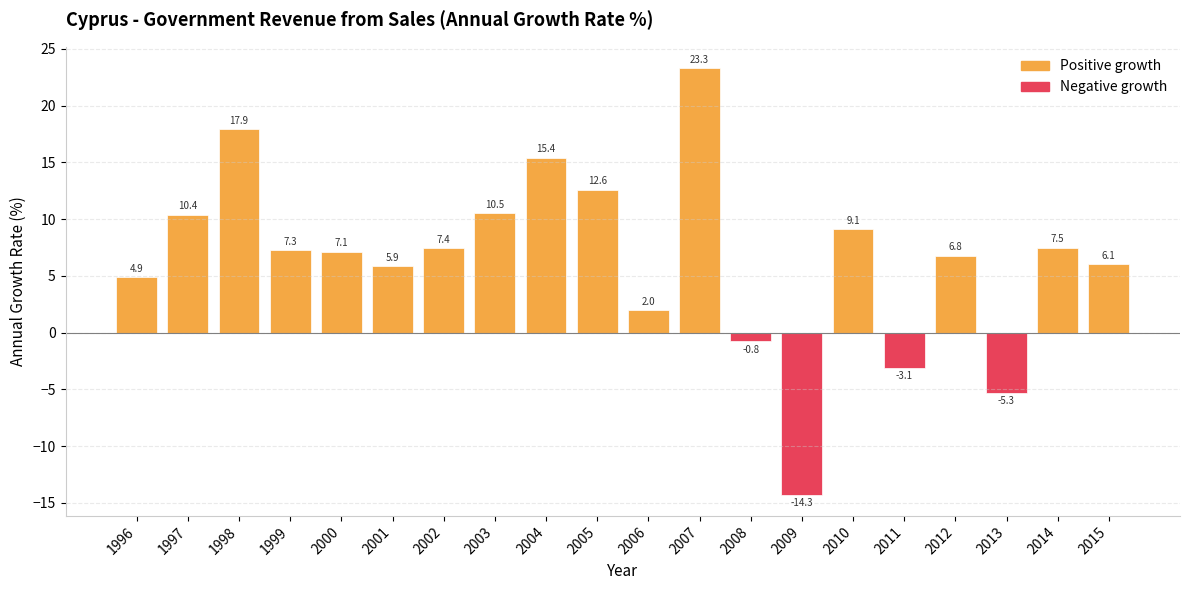

What is the change in value from 1997 to 2002?

-3.0